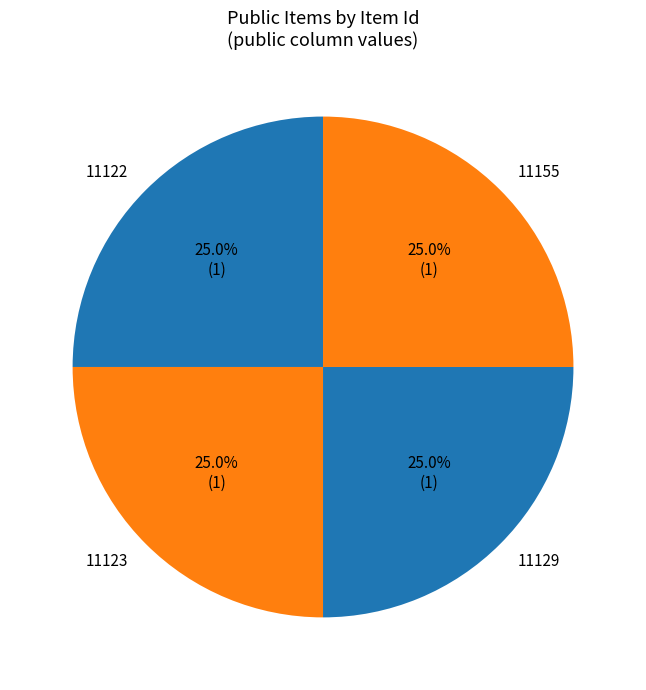

What is the ratio of the value at 11155 to the value at 11123?

1.0